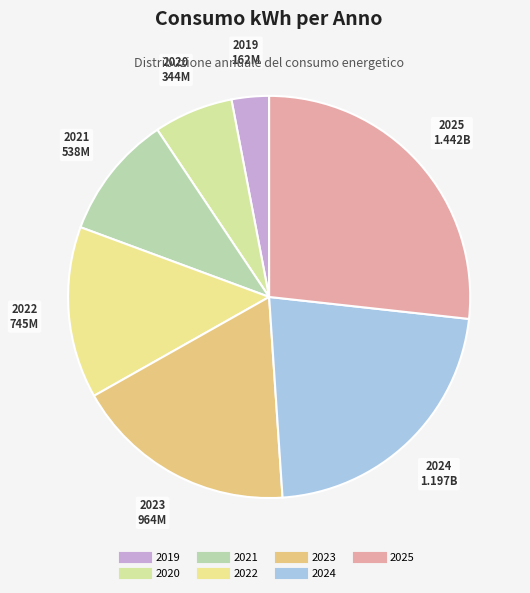

Which category has the smallest portion of the pie?

2019